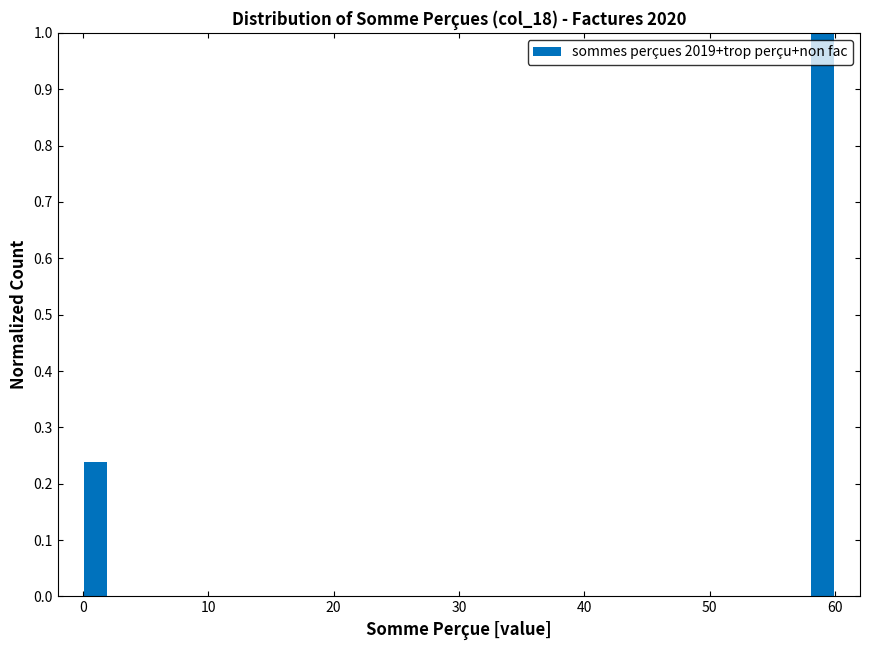

Around what value on the x-axis is the tallest bar? Give the approximate position of its centre, as read against the axis.

59